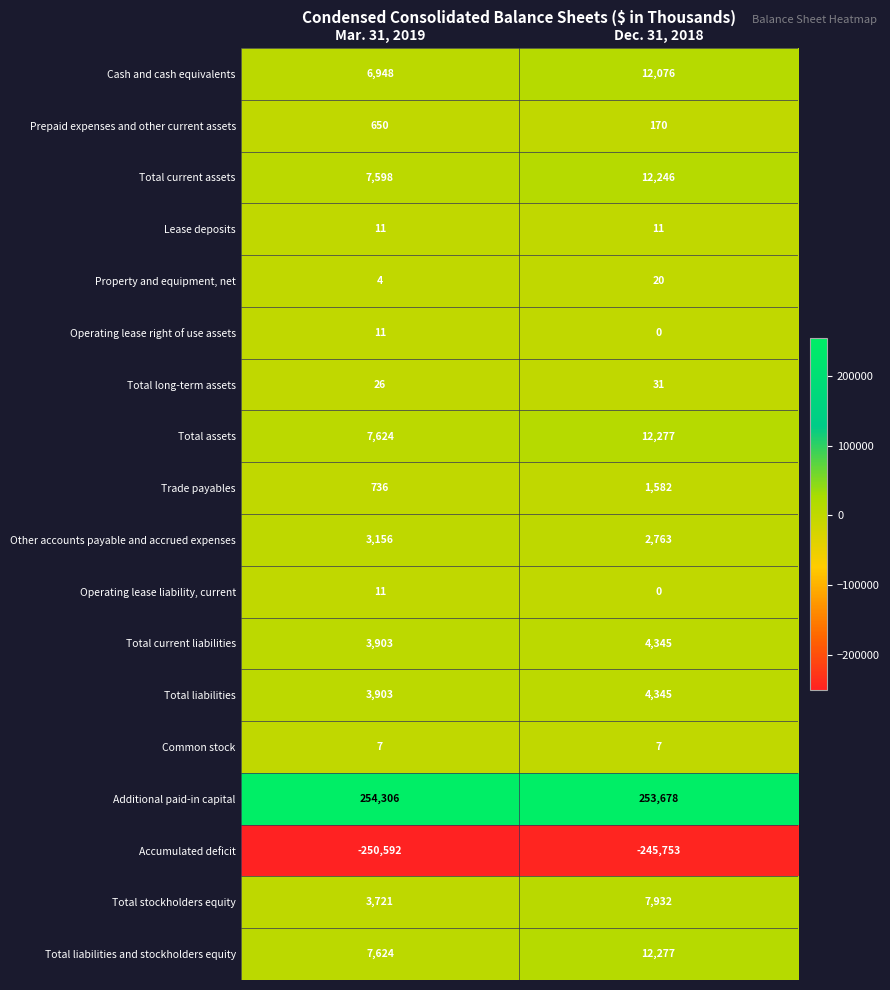

What value does the Total liabilities and stockholders equity series have at Dec. 31, 2018, to the nearest 100?

12300